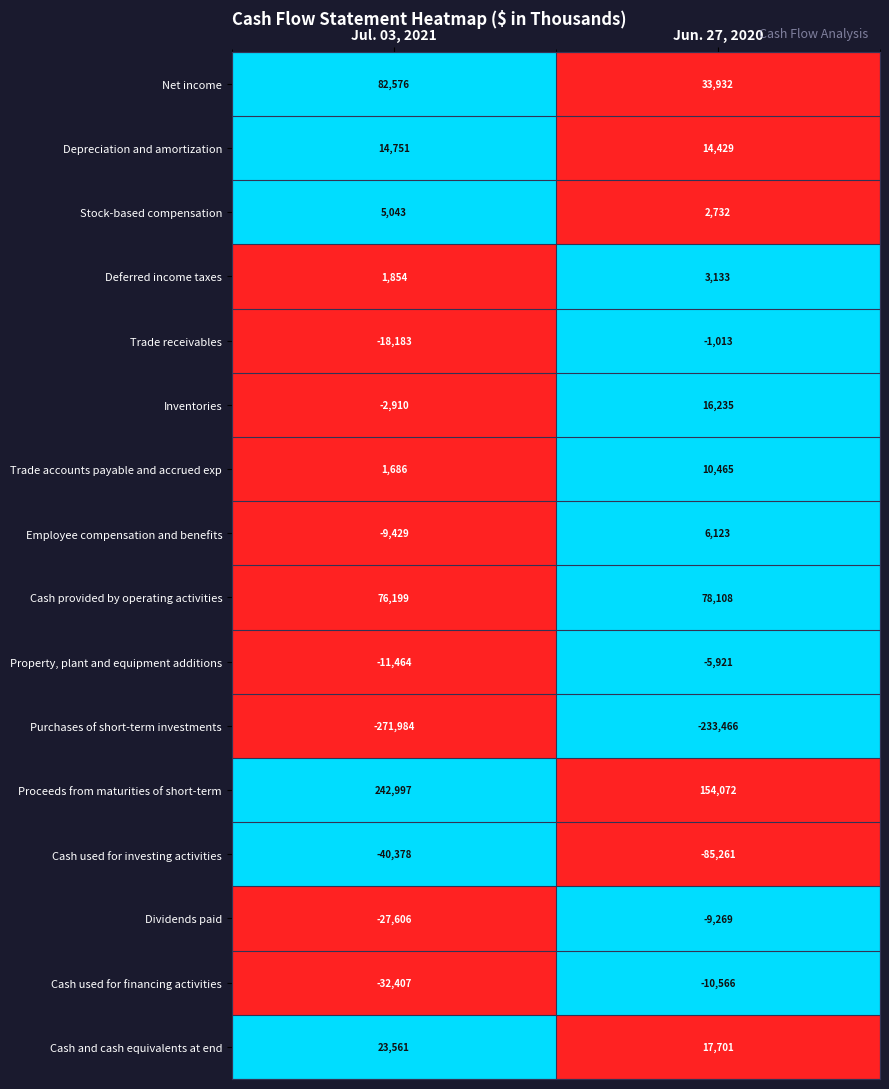

What is the average value of the Cash used for financing activities series?

-21486